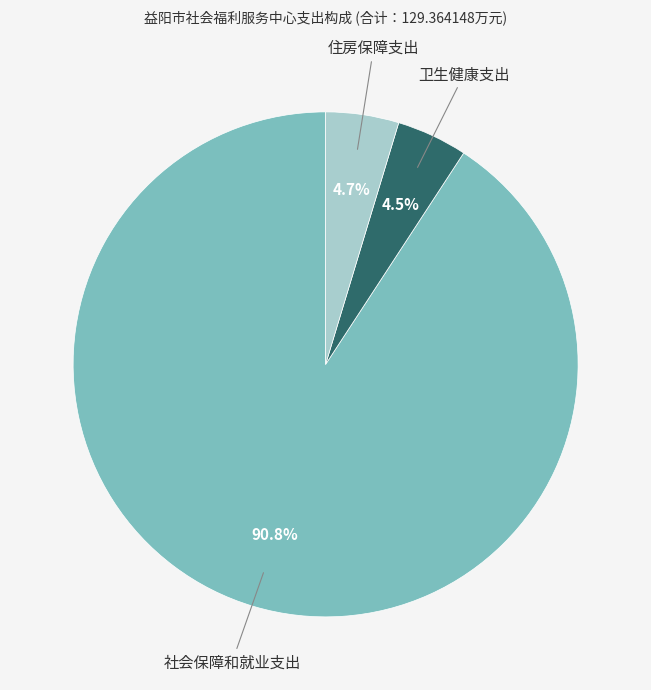

Is the sum of 卫生健康支出 and 社会保障和就业支出 greater than half?

Yes